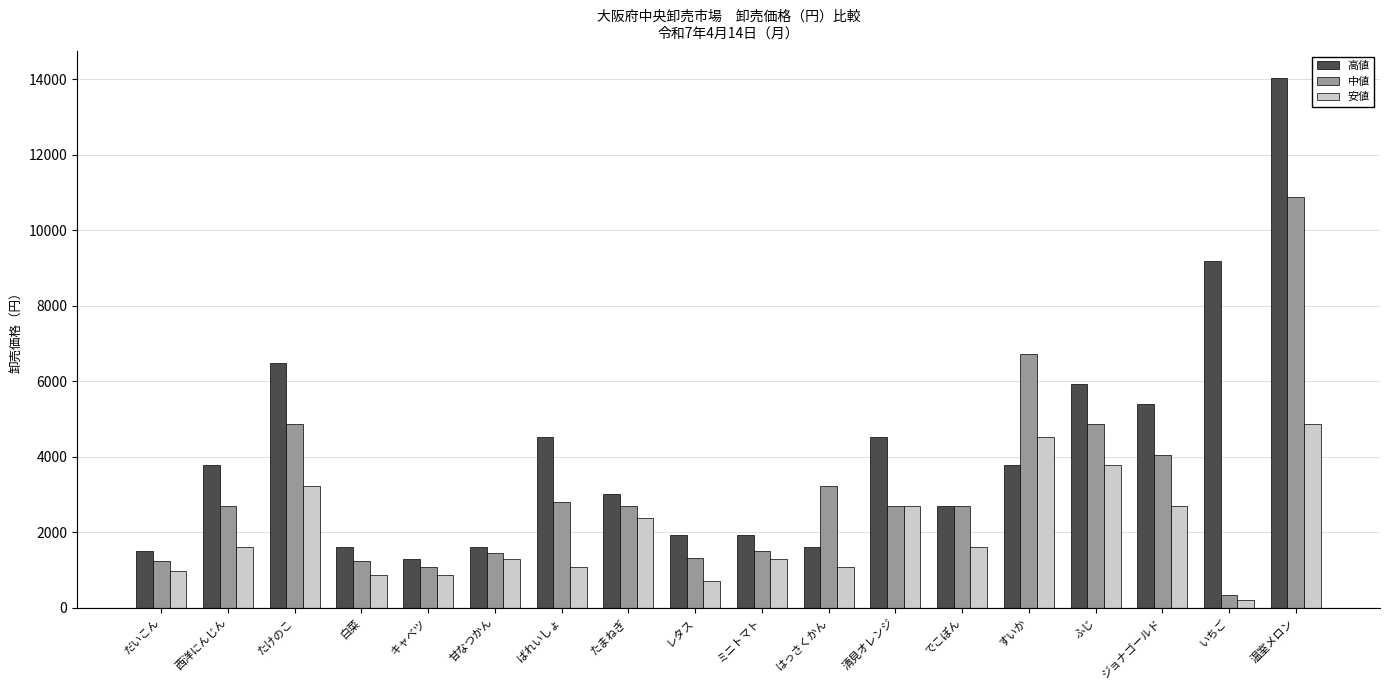

At which category is the sum across all series the highest?

温室メロン